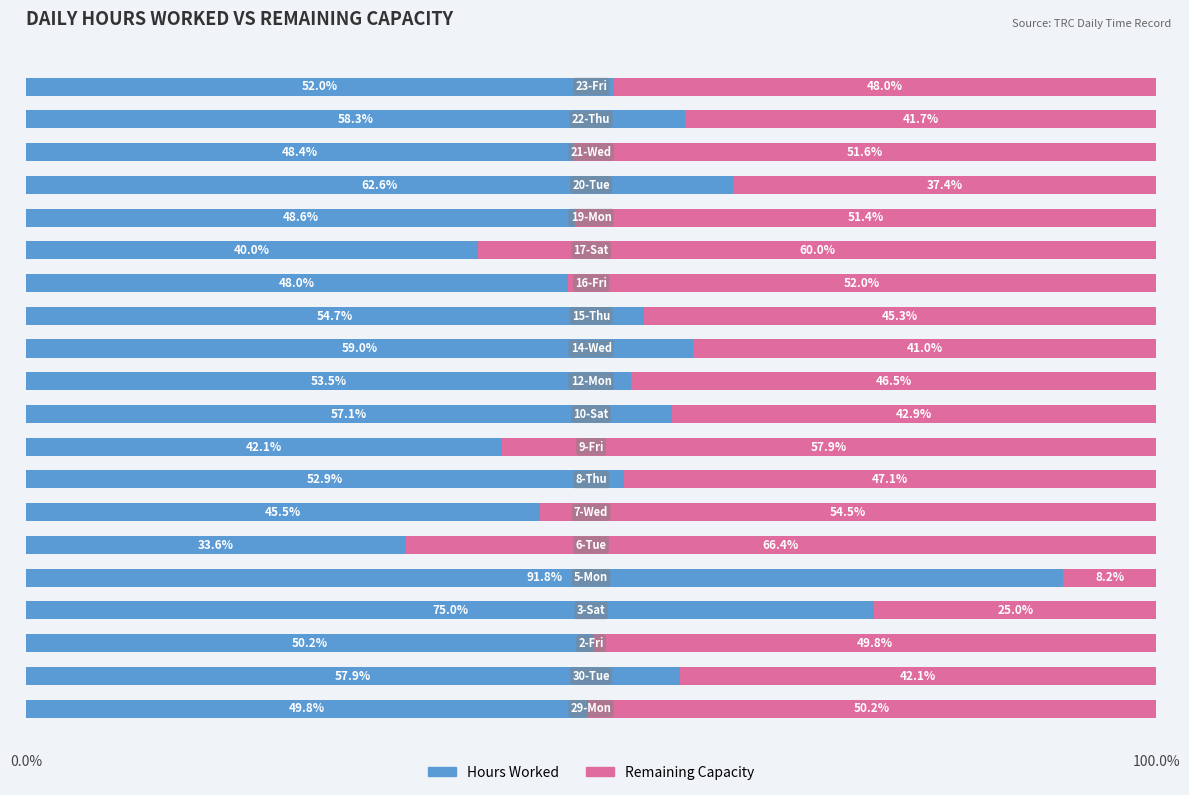

What is the lowest value of the Hours Worked series?

33.6